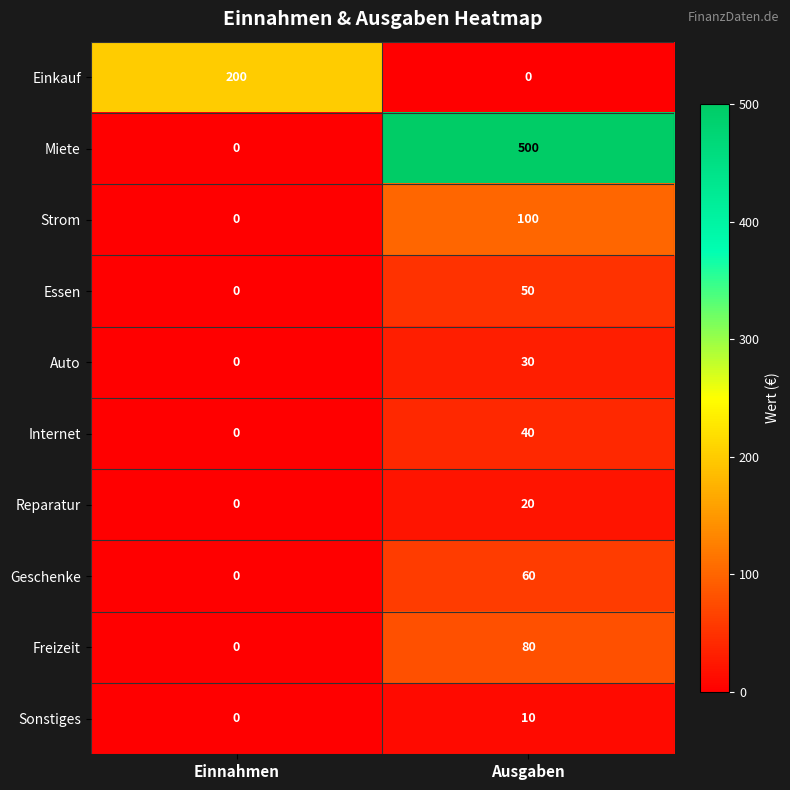

What is the difference between the Freizeit values at Einnahmen and Ausgaben?

80